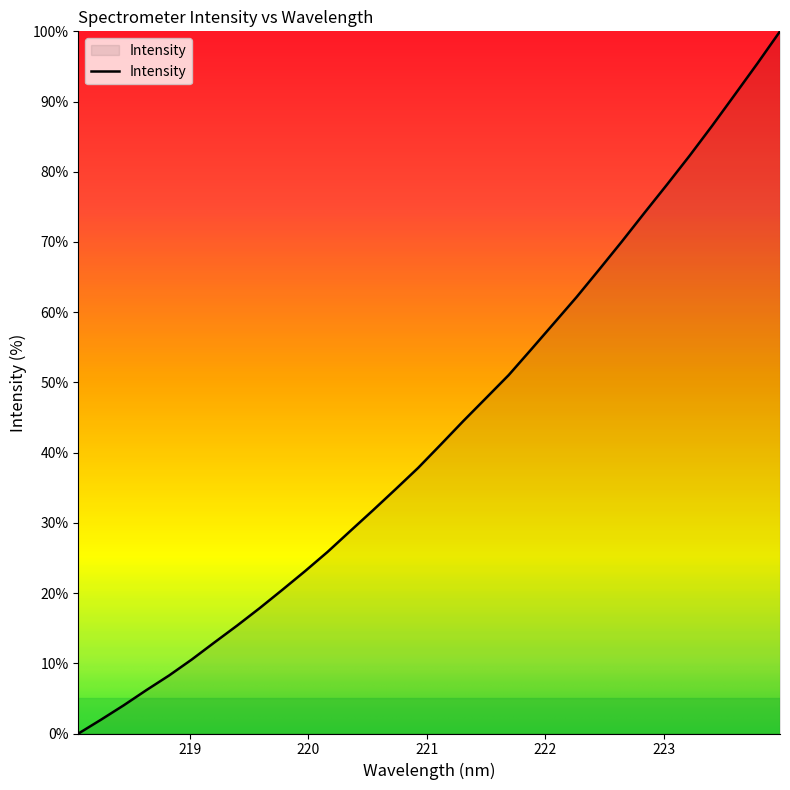

What is the maximum value shown in the chart?

100.0